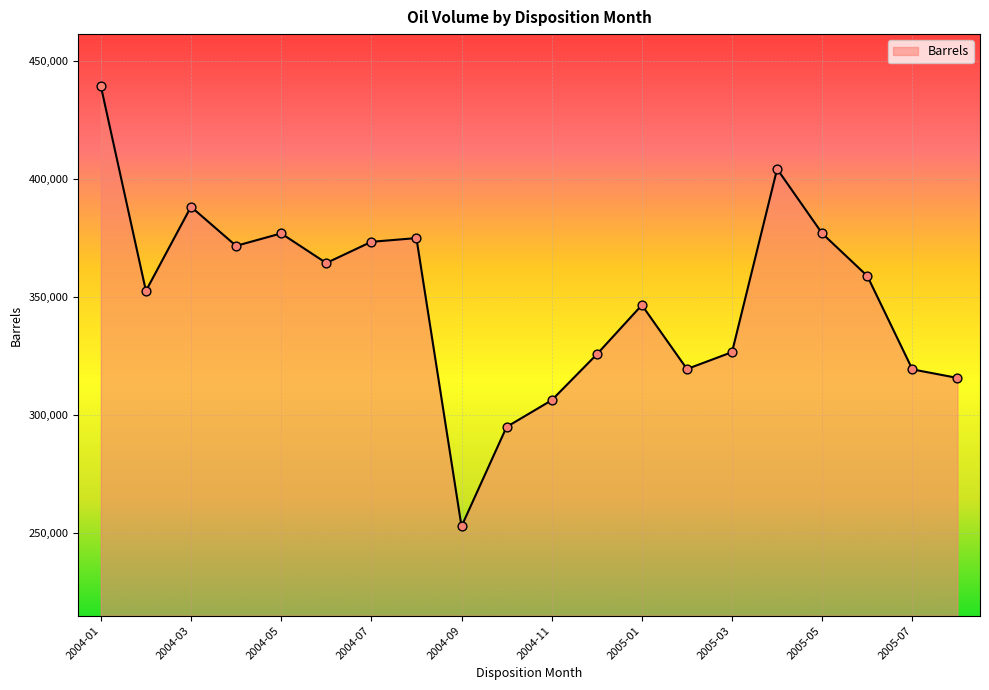

What is the difference between the maximum and minimum values?

186880.6